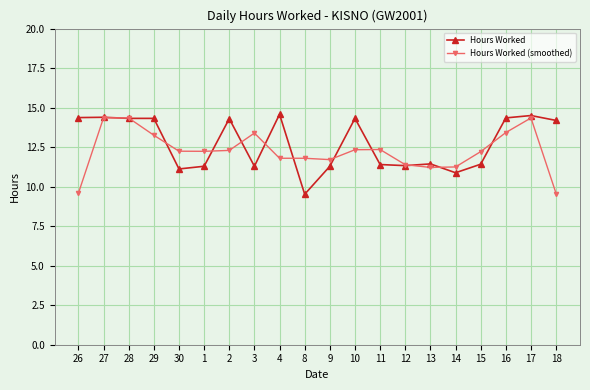

How many lines are shown in the chart?

2